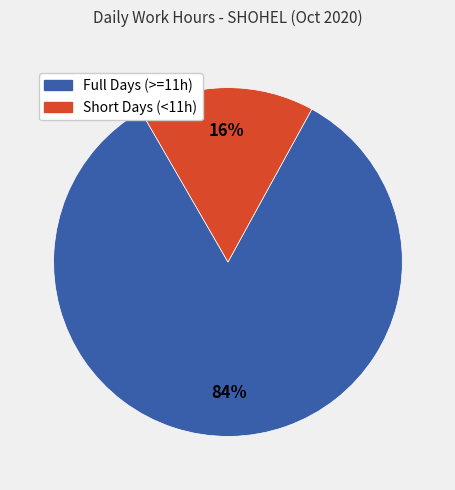

Does any single category account for the majority?

Yes